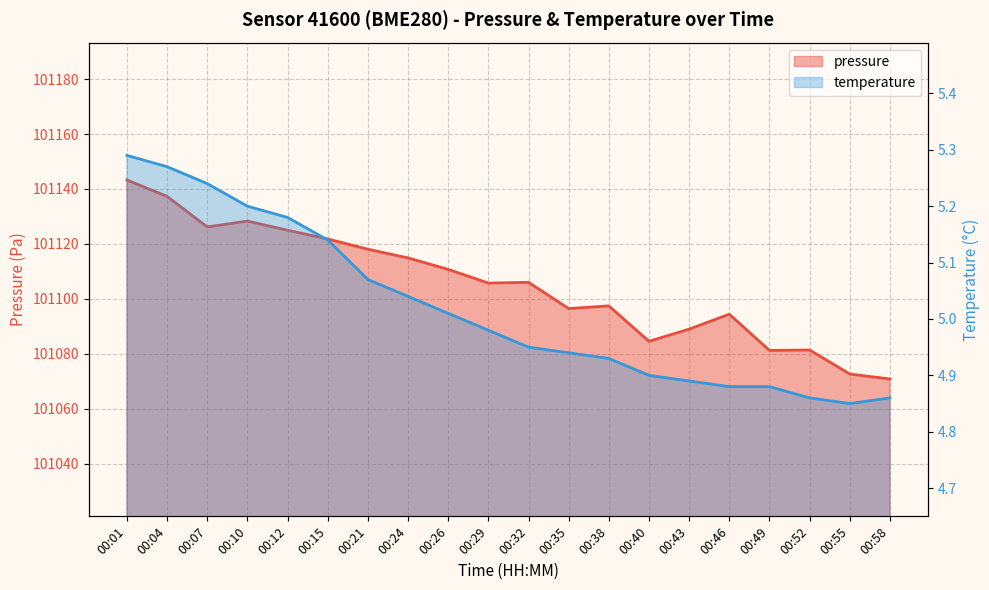

Reading left to right, transcribe all the data shown in this chart.

pressure: 00:01=101143.3	00:04=101137.3	00:07=101126.2	00:10=101128.3	00:12=101125.0	00:15=101121.8	00:21=101118.1	00:24=101114.9	00:26=101110.7	00:29=101105.8	00:32=101106.0	00:35=101096.5	00:38=101097.4	00:40=101084.6	00:43=101089.0	00:46=101094.4	00:49=101081.2	00:52=101081.4	00:55=101072.6	00:58=101070.9
temperature: 00:01=5.3	00:04=5.3	00:07=5.2	00:10=5.2	00:12=5.2	00:15=5.1	00:21=5.1	00:24=5.0	00:26=5.0	00:29=5.0	00:32=5.0	00:35=4.9	00:38=4.9	00:40=4.9	00:43=4.9	00:46=4.9	00:49=4.9	00:52=4.9	00:55=4.8	00:58=4.9